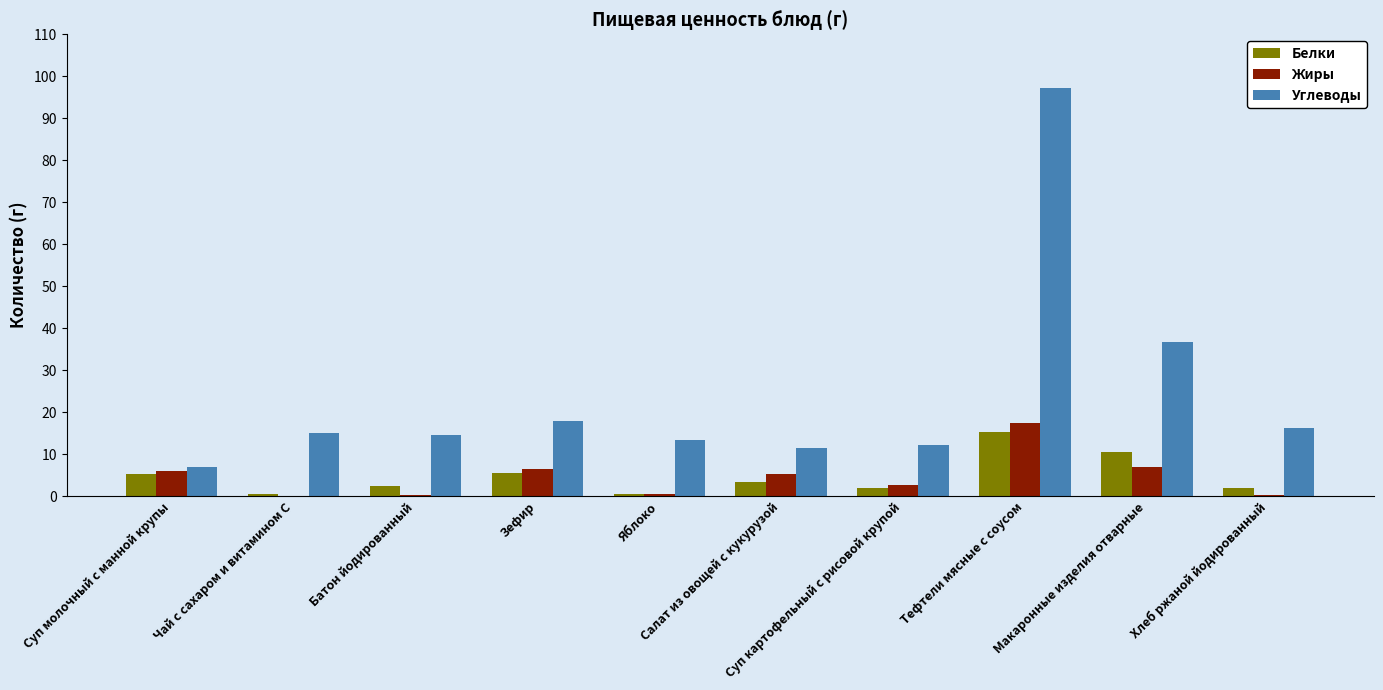

What is the sum of all Белки values?

47.2